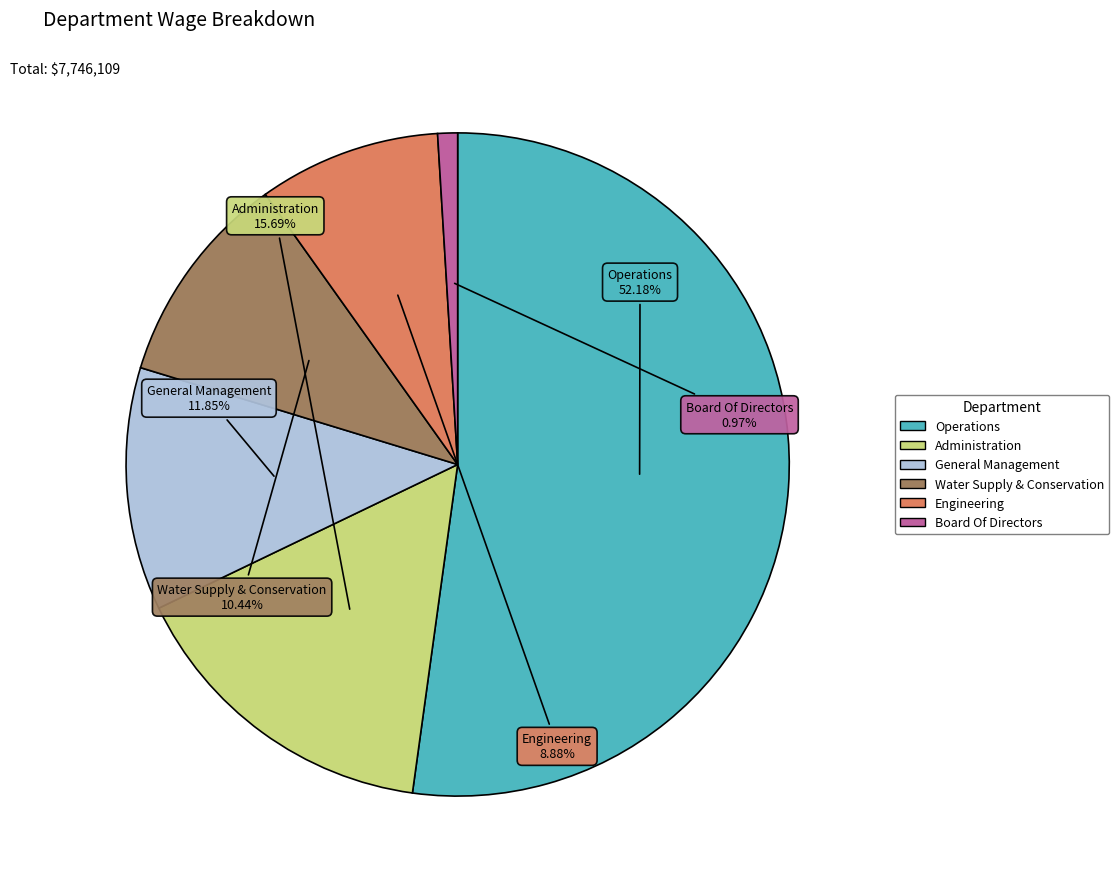

How much of the chart is everything except Administration?

84.3%